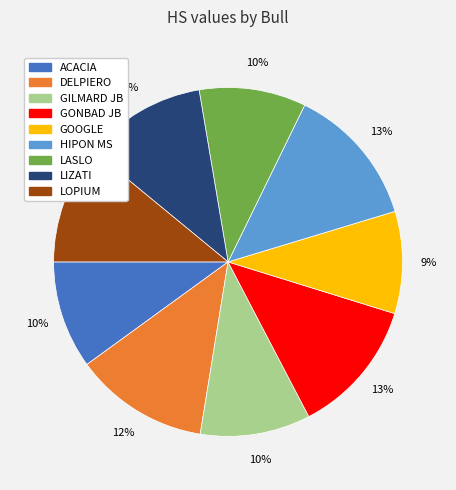

To the nearest percent, what percentage of the pie is GONBAD JB?

13%